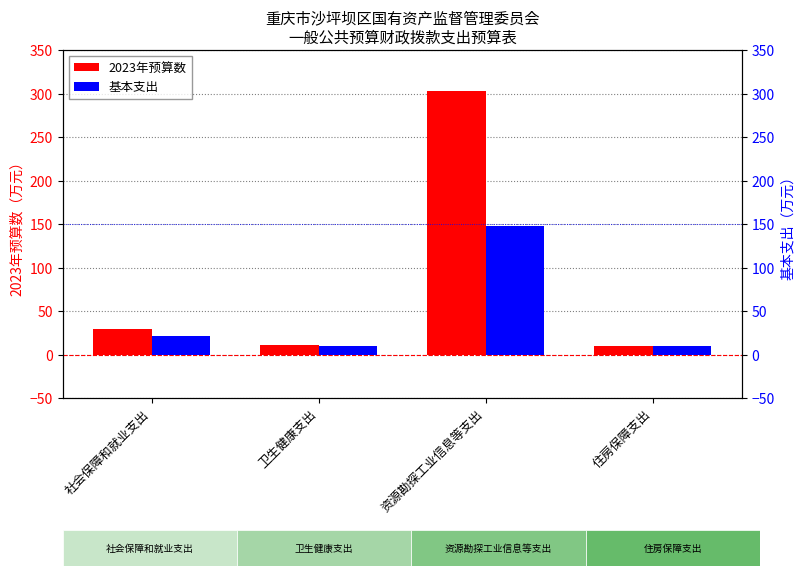

Is it true that 基本支出 equals 5.0 at 住房保障支出?

False